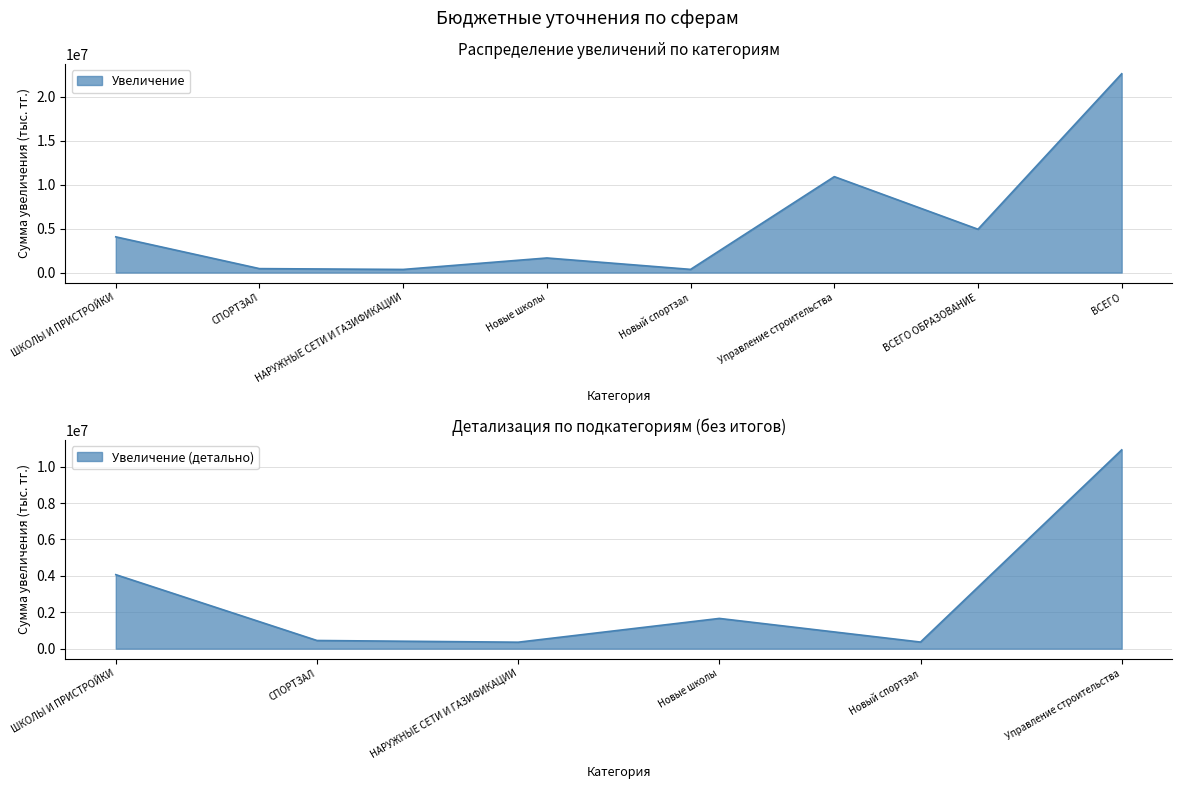

Reading left to right, what are all the values shown in this chart?

4067246	449821	356416	1662509	363954	10921655	4932738	22633012